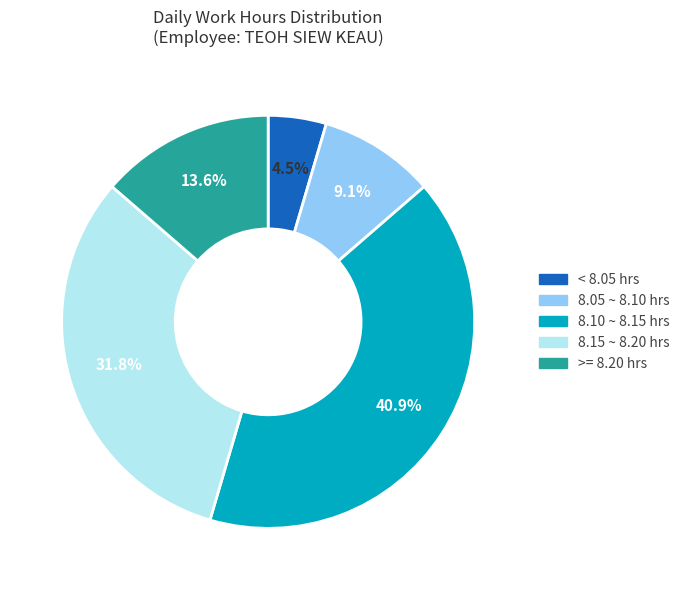

Is there a majority slice in this chart?

No